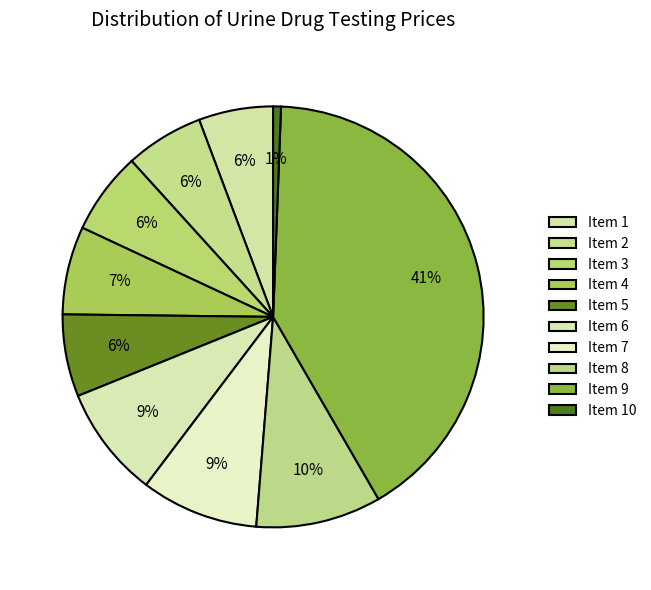

Combined, do Item 2 and Item 3 account for over 50%?

No